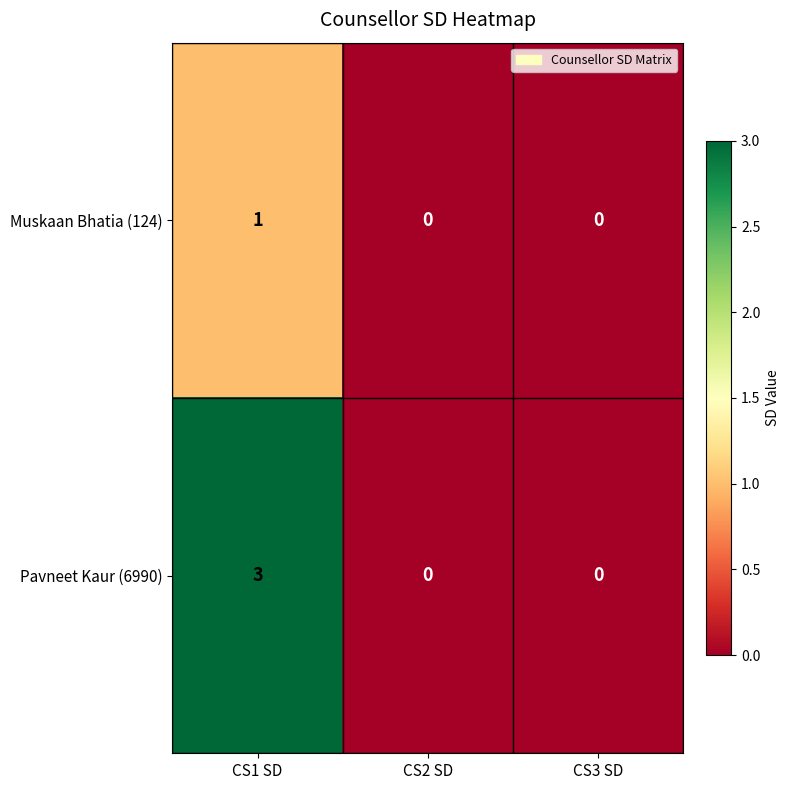

What is the total value across all series at CS1 SD?

4